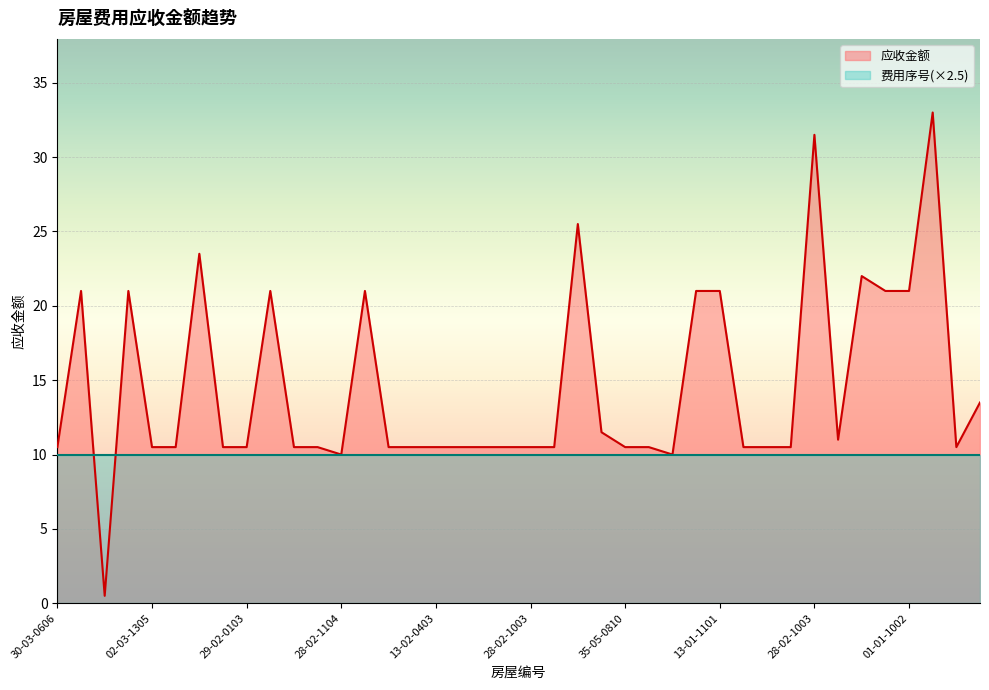

Which has a higher value, 02-03-0706 or 05-03-0806?

02-03-0706